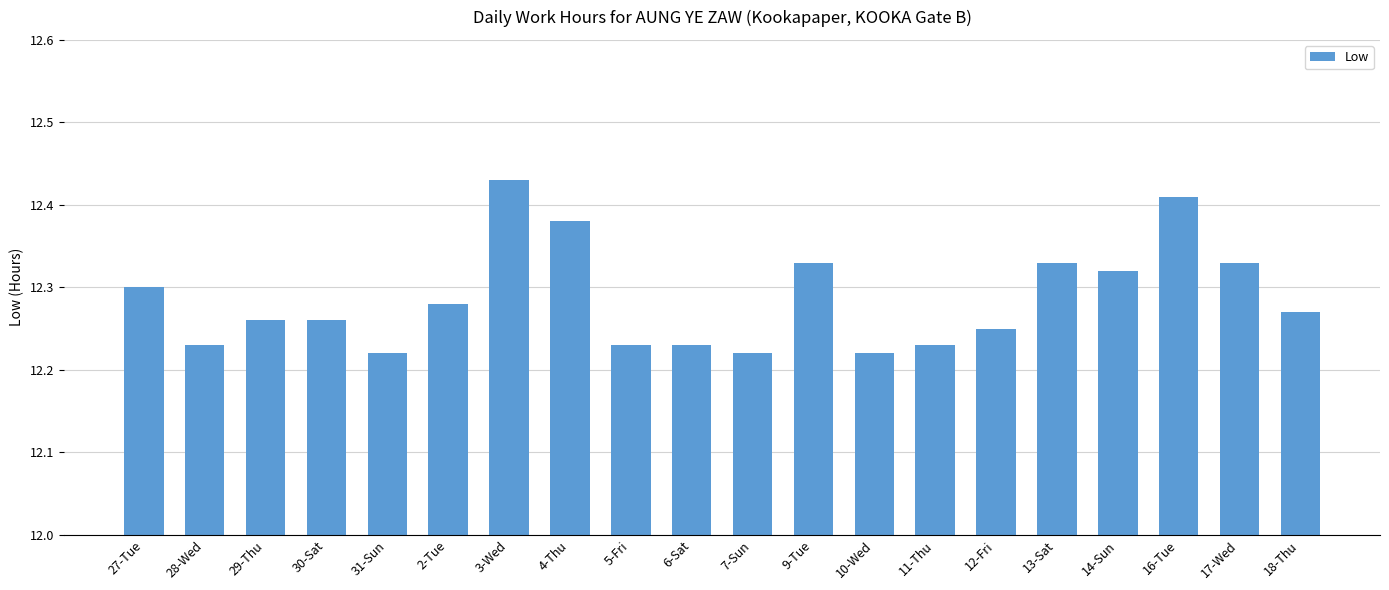

At which category does the chart reach its peak across all series?

3-Wed